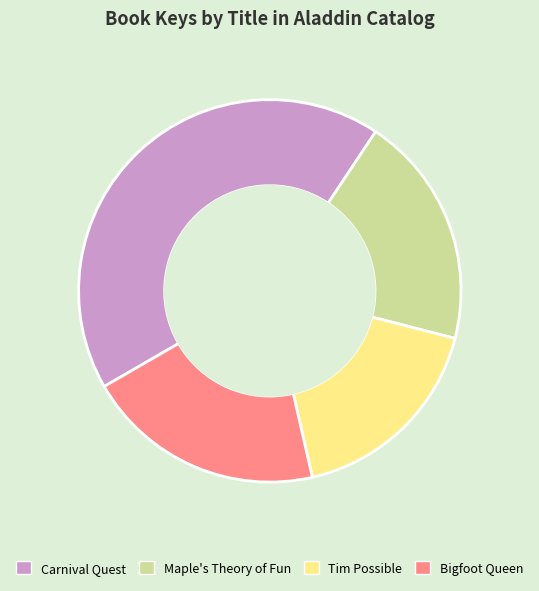

Rank the categories by value from highest to lowest.

Carnival Quest, Bigfoot Queen, Maple's Theory of Fun, Tim Possible